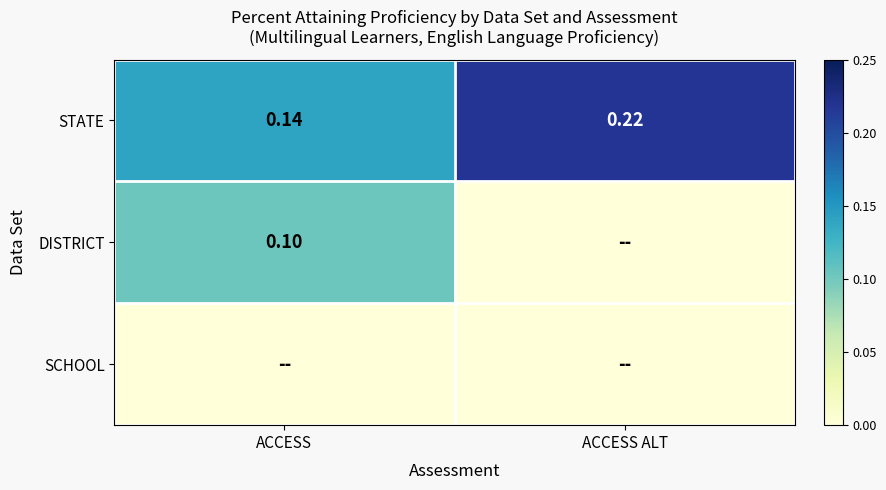

At which category does the chart reach its peak across all series?

ACCESS ALT